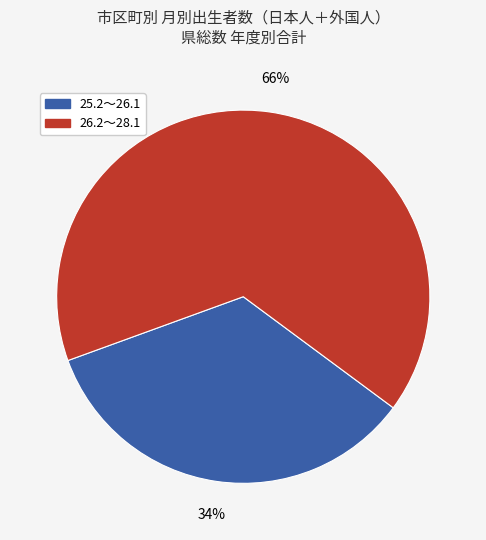

To the nearest percent, what is the average slice percentage?

50%